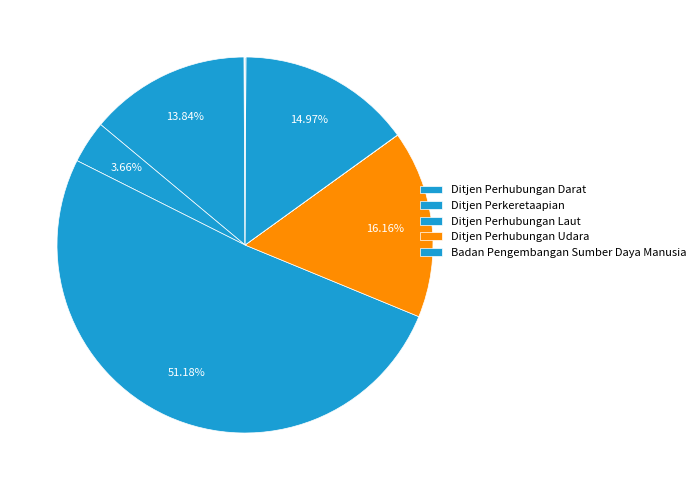

Count the number of slices in the pie.

9